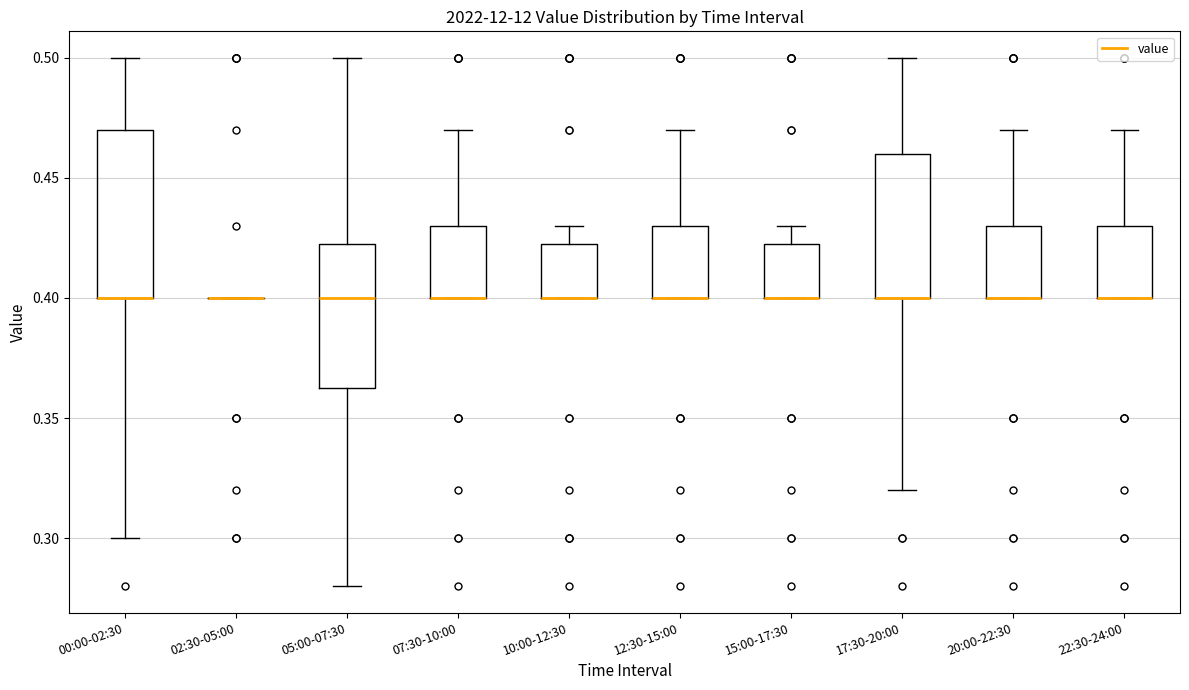

Reading left to right, read every box against the y-axis: the position of its median line, the range the box covers, and the ends of its whiskers. The values are not printed on the chart, so give them approximately, as read against the axis.

00:00-02:30: median 0.400 (drawn on the box's lower edge), box 0.400 to 0.470, whiskers 0.300 to 0.500
02:30-05:00: box collapsed to a line at 0.400, whiskers 0.400 to 0.400
05:00-07:30: median 0.400, box 0.365 to 0.425, whiskers 0.280 to 0.500
07:30-10:00: median 0.400 (drawn on the box's lower edge), box 0.400 to 0.430, whiskers 0.400 to 0.470
10:00-12:30: median 0.400 (drawn on the box's lower edge), box 0.400 to 0.425, whiskers 0.400 to 0.430
12:30-15:00: median 0.400 (drawn on the box's lower edge), box 0.400 to 0.430, whiskers 0.400 to 0.470
15:00-17:30: median 0.400 (drawn on the box's lower edge), box 0.400 to 0.425, whiskers 0.400 to 0.430
17:30-20:00: median 0.400 (drawn on the box's lower edge), box 0.400 to 0.460, whiskers 0.320 to 0.500
20:00-22:30: median 0.400 (drawn on the box's lower edge), box 0.400 to 0.430, whiskers 0.400 to 0.470
22:30-24:00: median 0.400 (drawn on the box's lower edge), box 0.400 to 0.430, whiskers 0.400 to 0.470